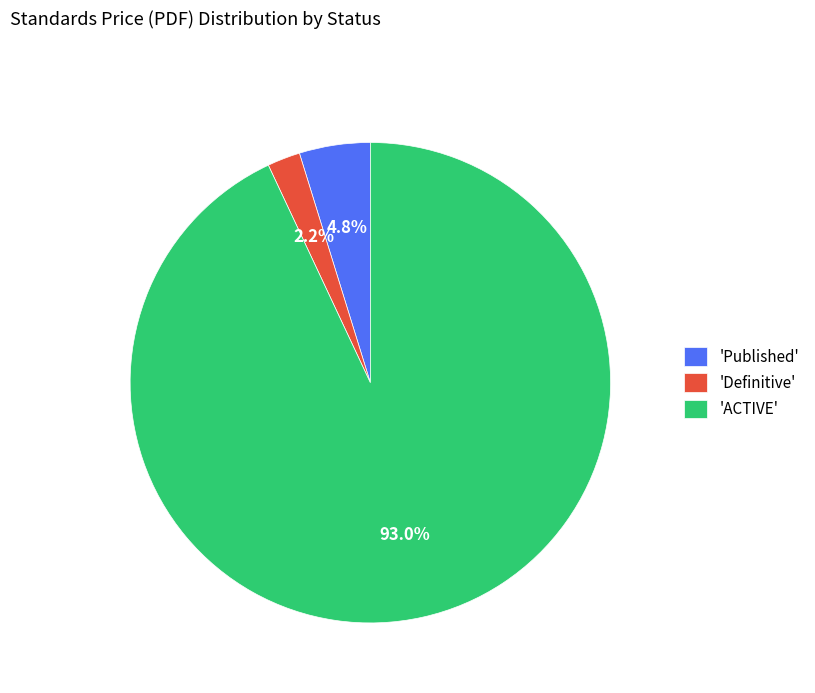

To the nearest percent, what is the average slice percentage?

33%